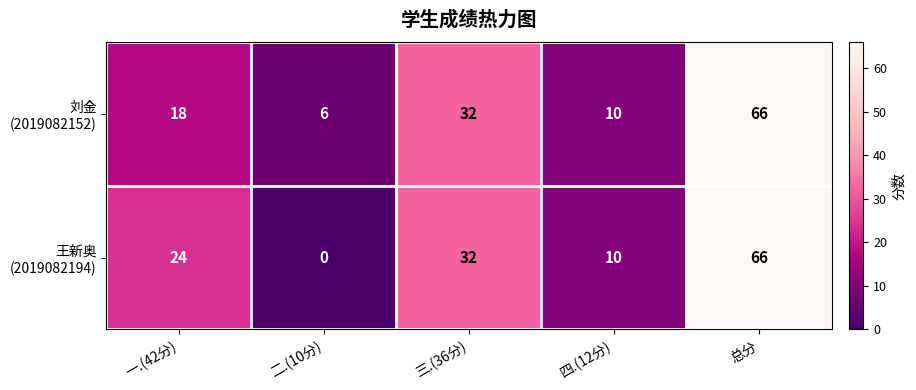

How many distinct data groups are displayed?

2